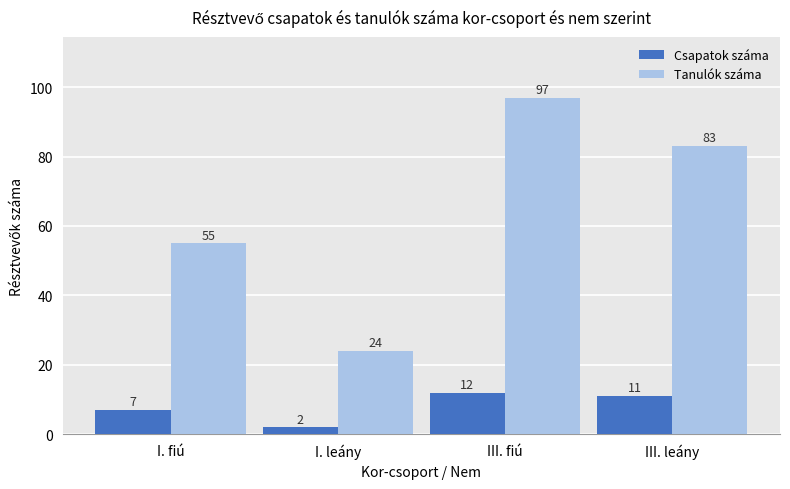

What is the minimum value shown in the chart?

2